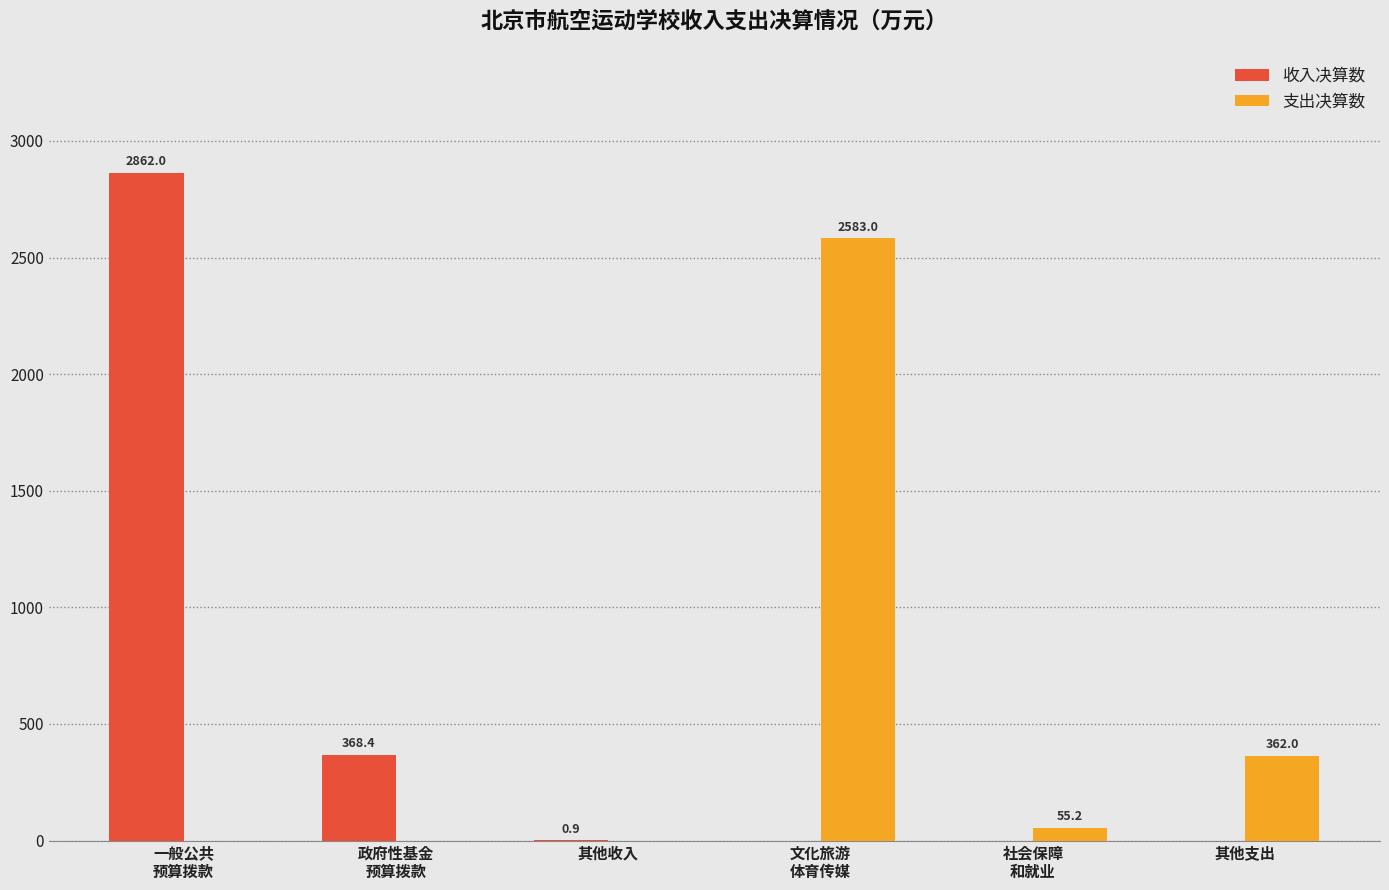

The 收入决算数 series shows 0.9 at 其他收入. True or false?

True